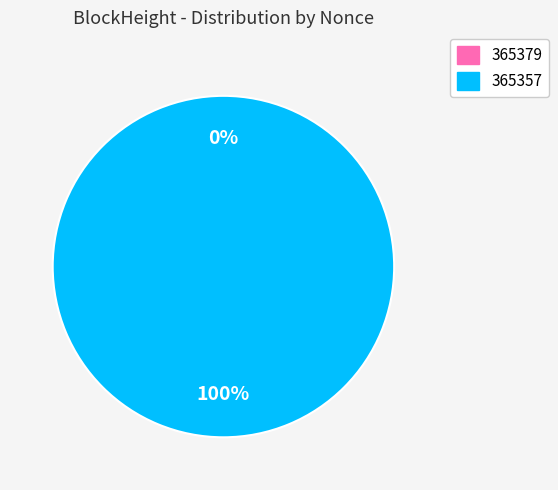

Which category accounts for the majority?

365357